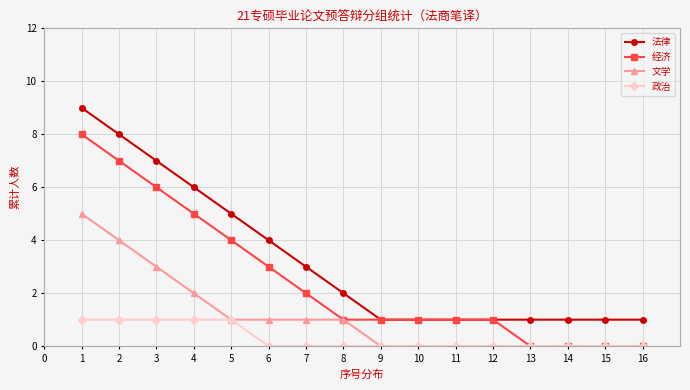

Which series changed the most between 6 and 11?

法律